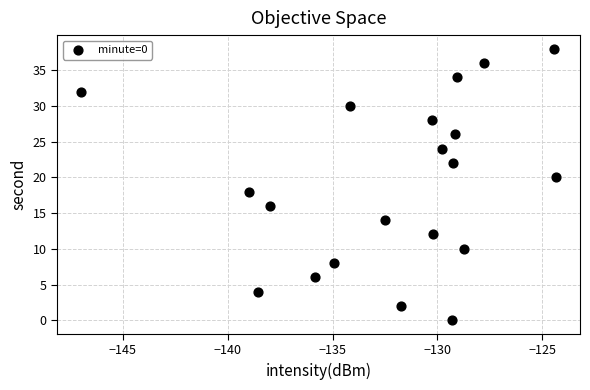

What is the range of Y values (max minus min)?

38